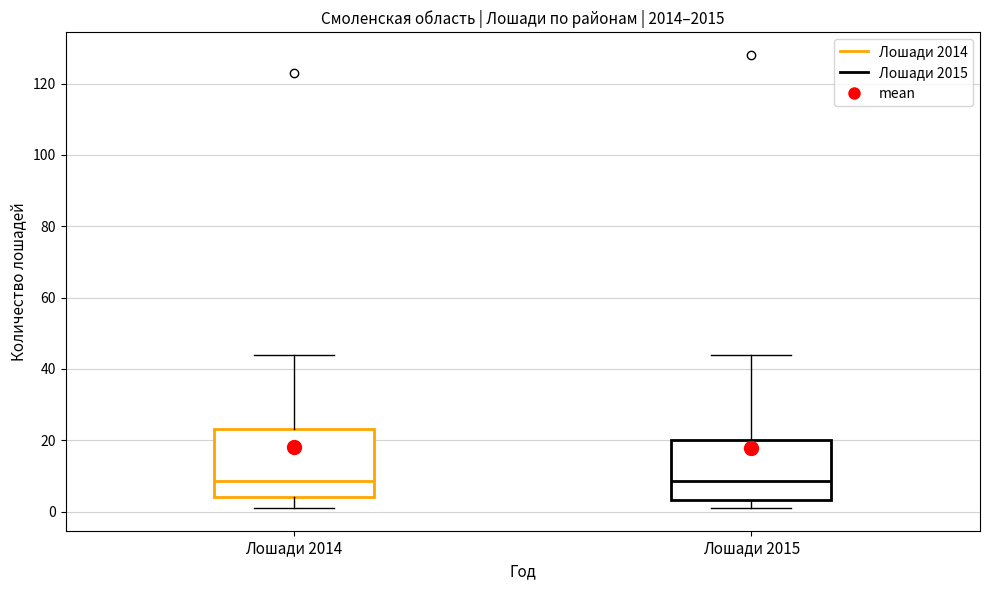

Which box is the tallest, from its lower edge to its upper edge?

Лошади 2014